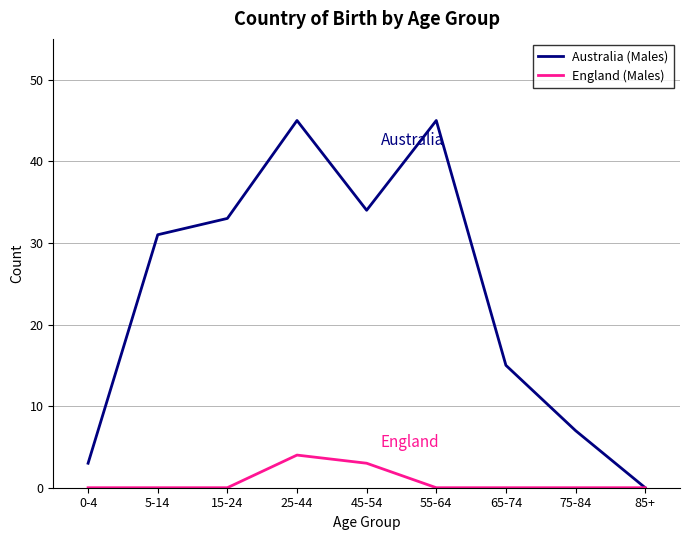

At which label is Australia (Males) closest to 22?

65-74